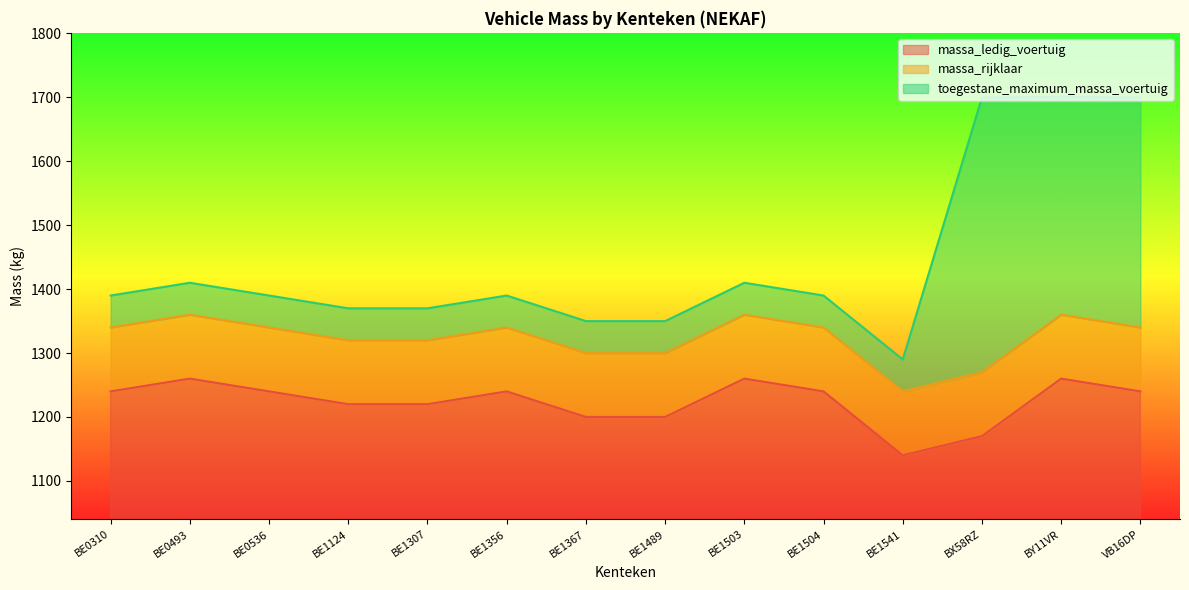

Count the number of categories in the chart.

14